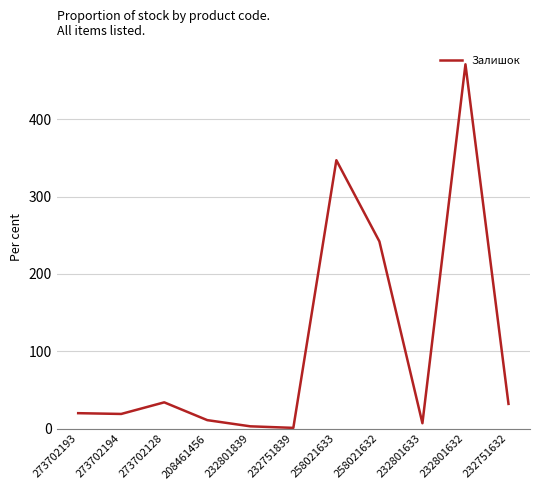

What is the maximum value shown in the chart?

471